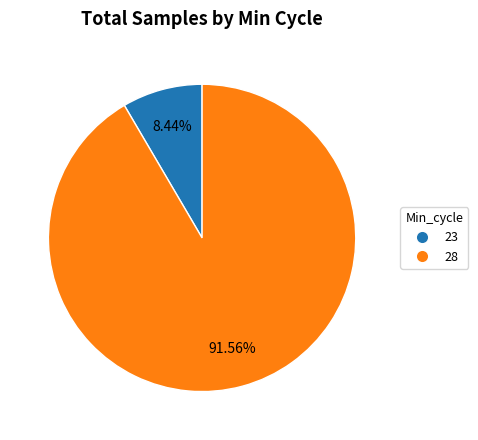

Which slice is the largest?

28